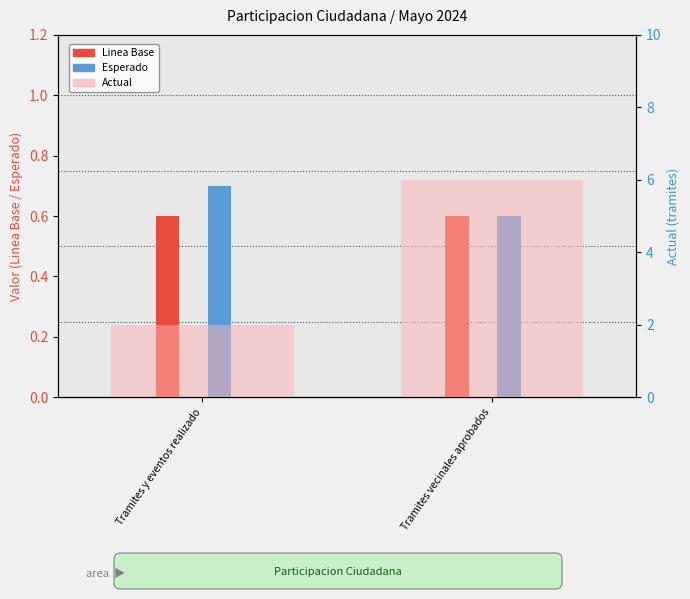

What is the smallest value displayed?

0.6